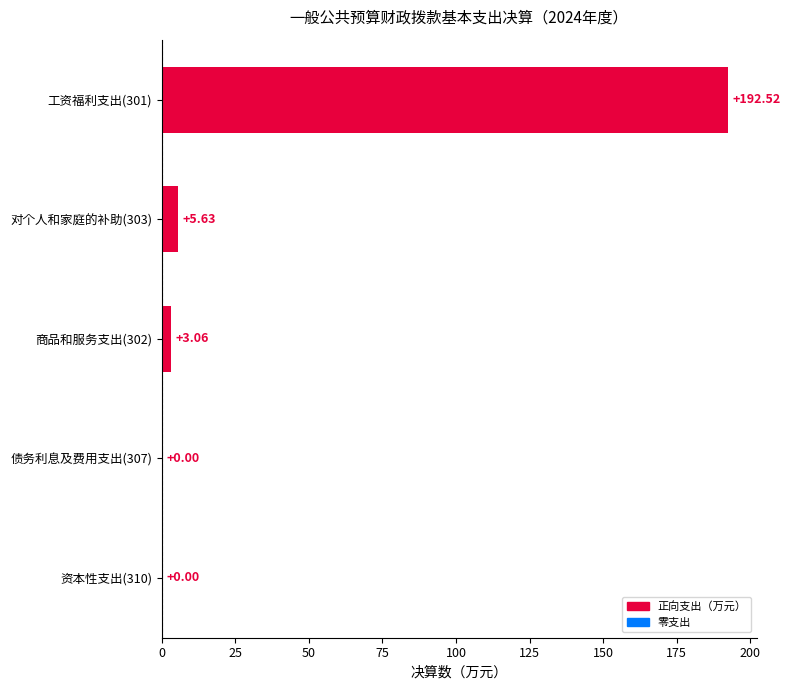

What is the sum of the values at 对个人和家庭的补助(303) and 工资福利支出(301)?

198.2